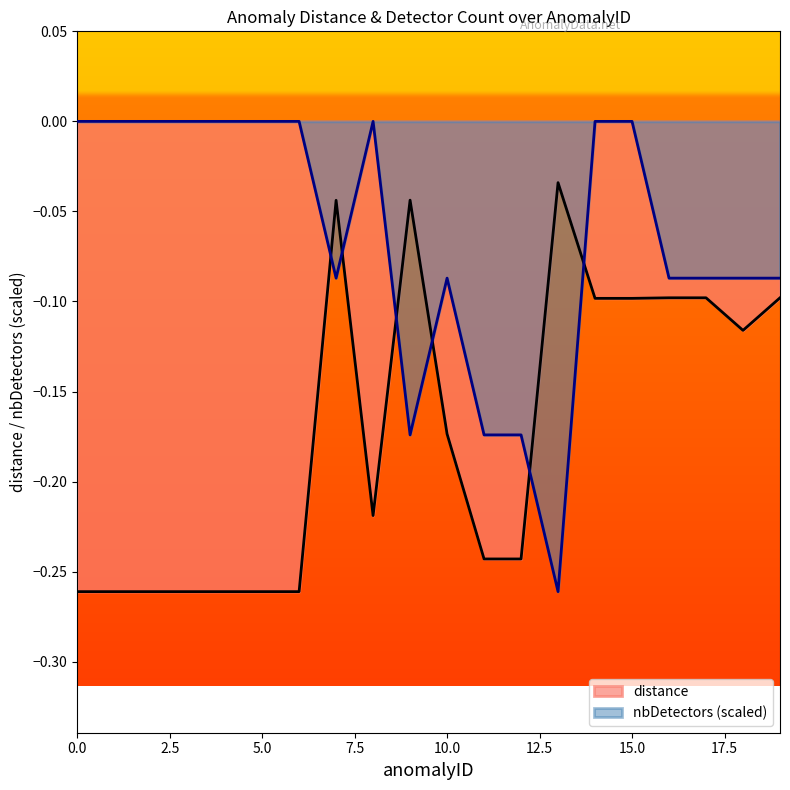

Rank the categories by distance value from lowest to highest.

0, 1, 2, 3, 4, 5, 6, 11, 12, 8, 10, 18, 14, 15, 16, 17, 19, 7, 9, 13